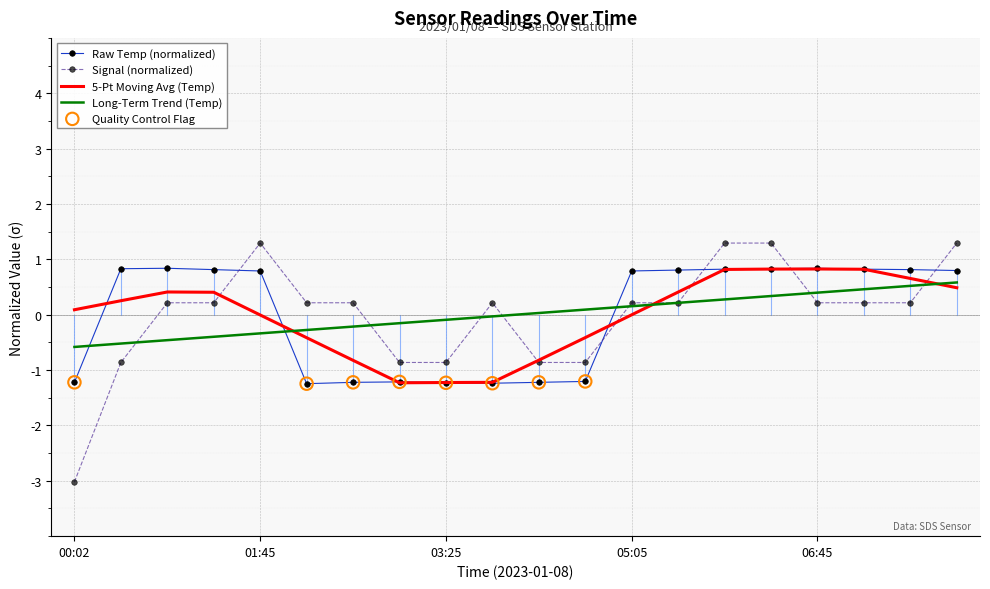

How many times do Raw Temp (normalized) and Signal (normalized) cross each other?

5